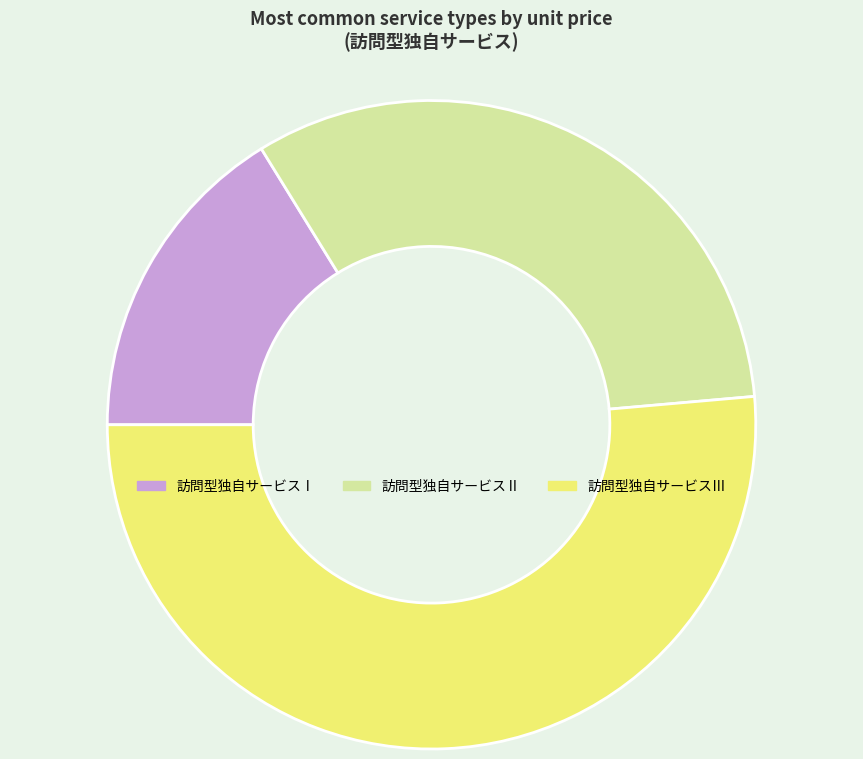

How many slices are in this pie chart?

3